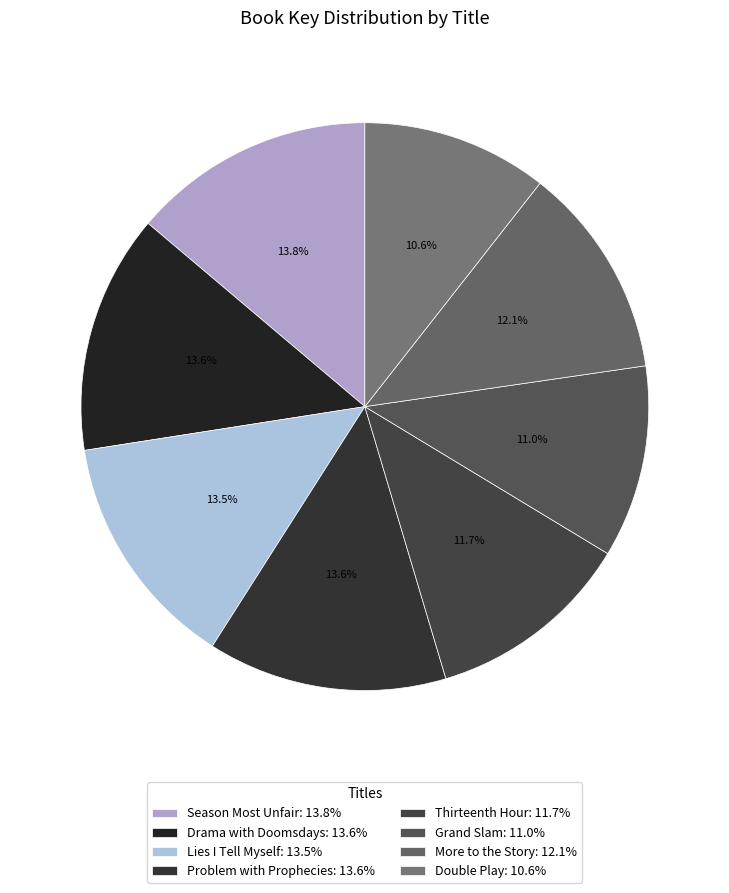

Is there a majority slice in this chart?

No